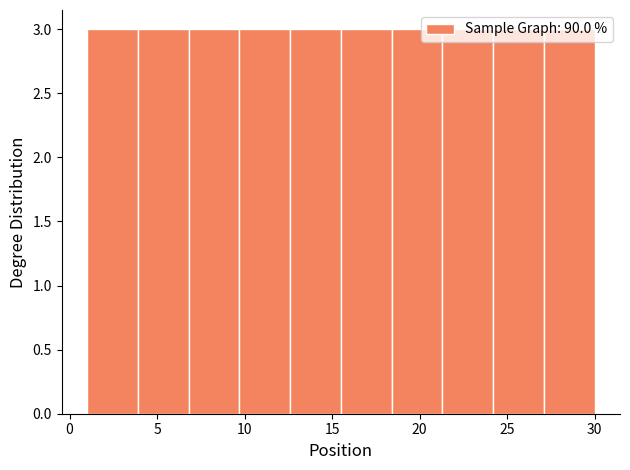

How tall is the bar that spans 21.3 to 24.2 on the x-axis? Neither the bar edges nor the heights are printed on the chart, so give them approximately, as read against the axes.

3